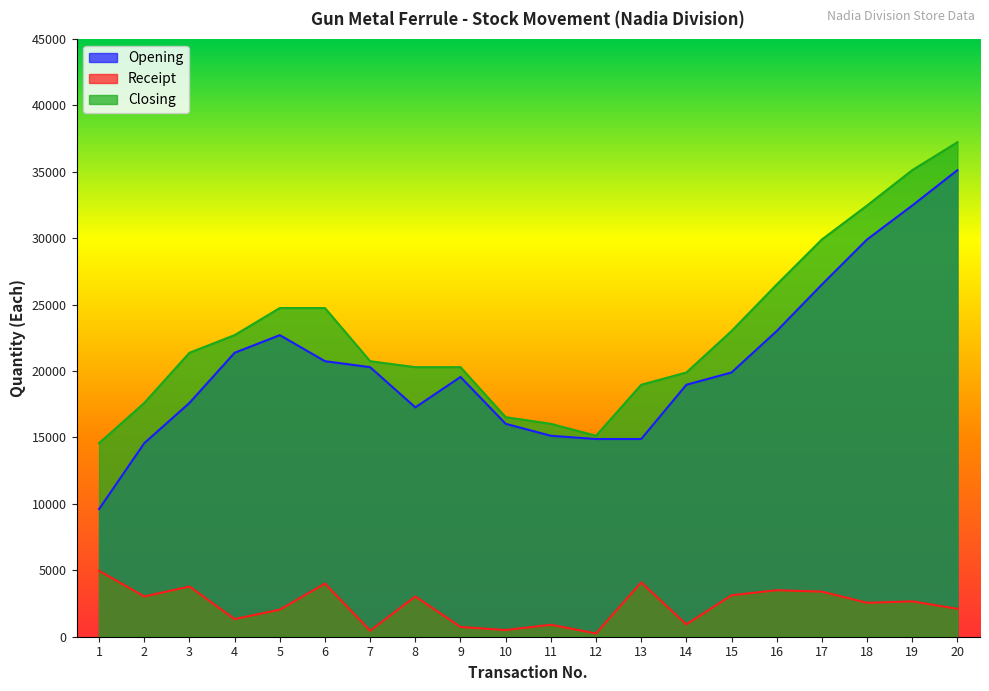

Reading left to right, extract all data points from this chart.

Opening: 1=9610	2=14571	3=17598	4=21375	5=22703	6=20741	7=20291	8=17264	9=19554	10=16027	11=15127	12=14882	13=14882	14=18966	15=19891	16=23011	17=26511	18=29905	19=32460	20=35122
Receipt: 1=4961	2=3027	3=3777	4=1328	5=2038	6=4000	7=450	8=3027	9=737	10=500	11=900	12=245	13=4084	14=925	15=3120	16=3500	17=3394	18=2555	19=2662	20=2102
Closing: 1=14571	2=17598	3=21375	4=22703	5=24741	6=24741	7=20741	8=20291	9=20291	10=16527	11=16027	12=15127	13=18966	14=19891	15=23011	16=26511	17=29905	18=32460	19=35122	20=37224